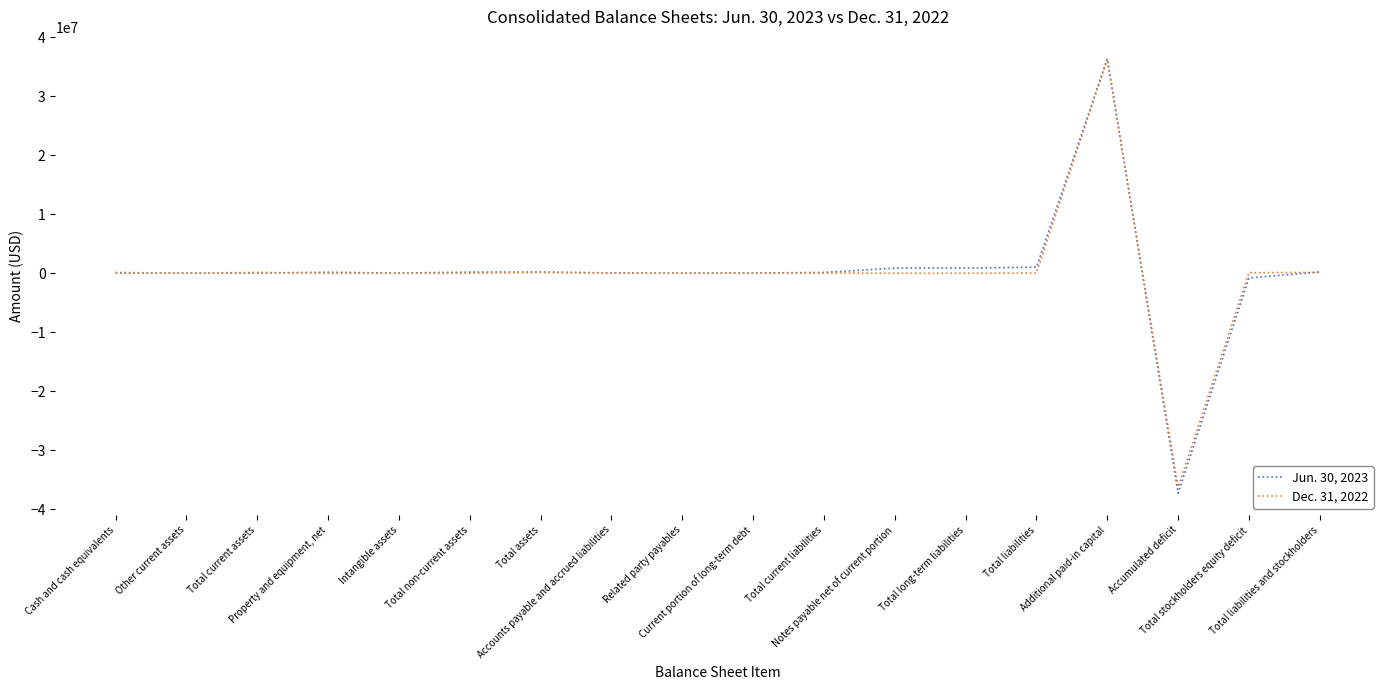

Rank the series by their average value, from lowest to highest.

Dec. 31, 2022, Jun. 30, 2023